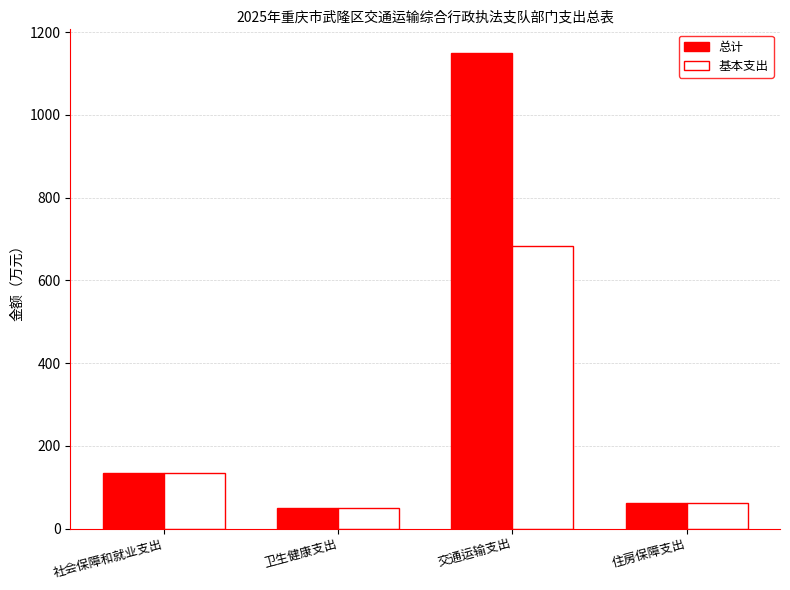

What is the smallest value displayed?

50.4